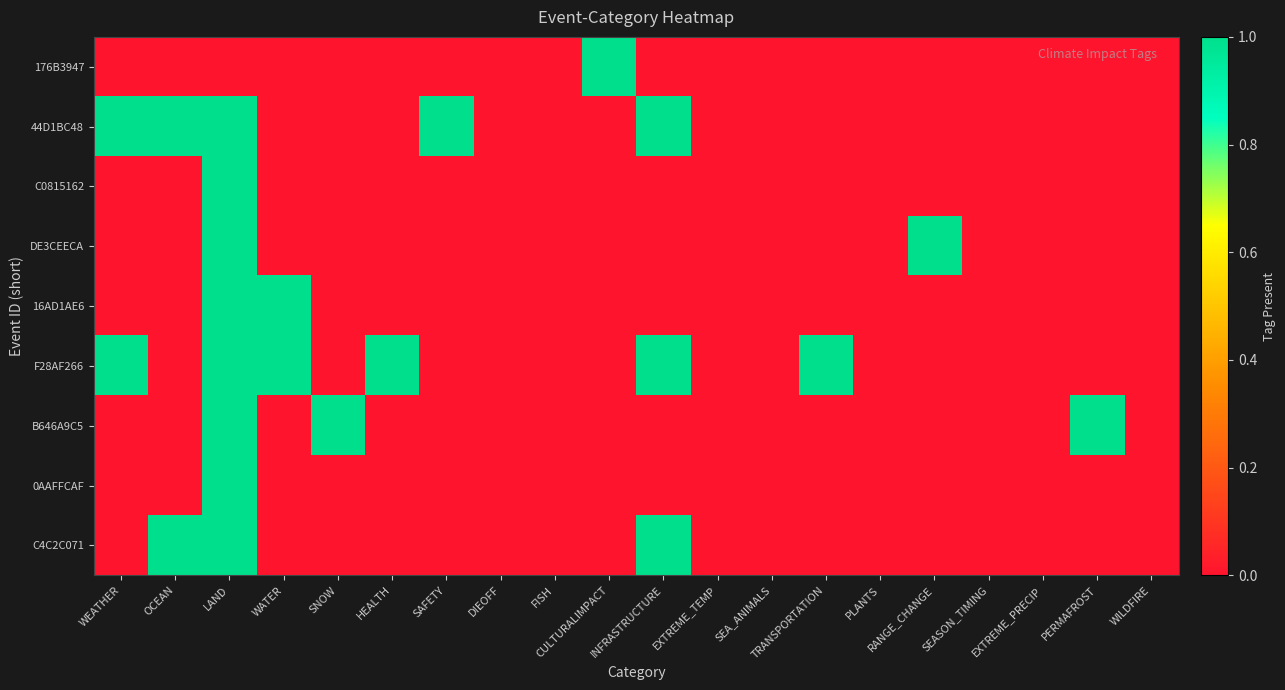

At EXTREME_PRECIP, list the series in order from smallest to largest.

176B3947, 44D1BC48, C0815162, DE3CEECA, 16AD1AE6, F28AF266, B646A9C5, 0AAFFCAF, C4C2C071